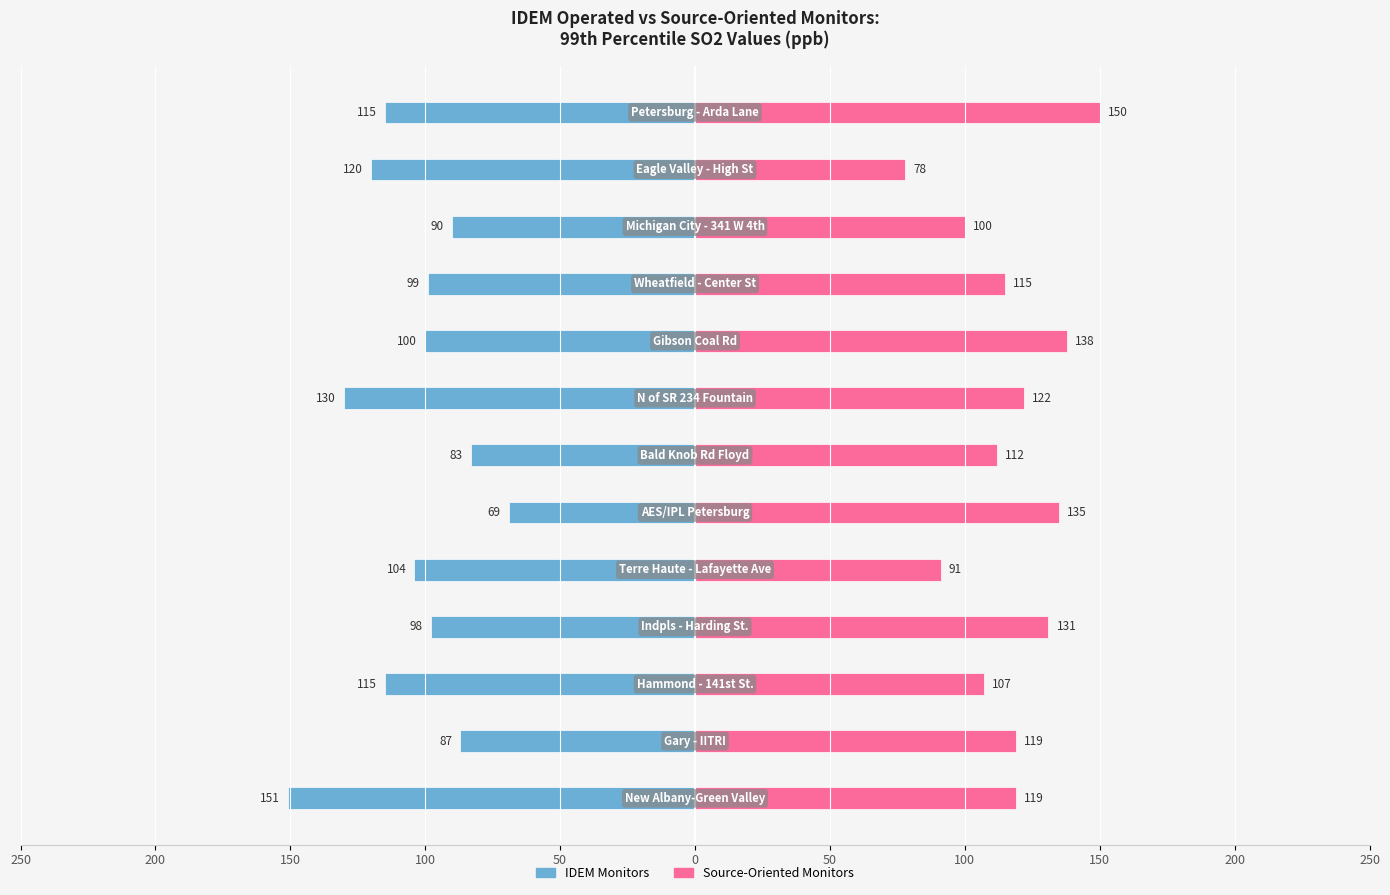

Which series has the largest total across all categories?

Source-Oriented Monitors